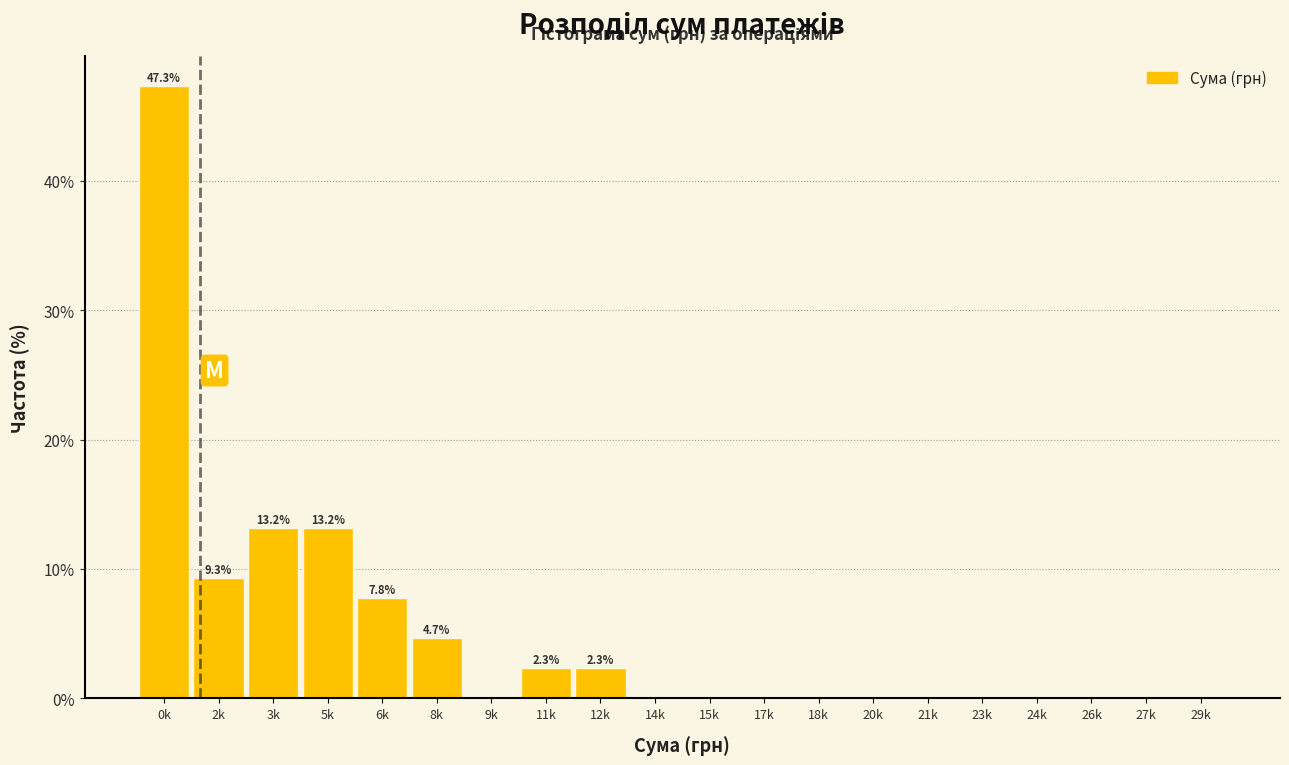

Reading left to right, what are all the values shown in this chart?

0k=47.3	2k=9.3	3k=13.2	5k=13.2	6k=7.8	8k=4.7	9k=0.0	11k=2.3	12k=2.3	14k=0.0	15k=0.0	17k=0.0	18k=0.0	20k=0.0	21k=0.0	23k=0.0	24k=0.0	26k=0.0	27k=0.0	29k=0.0